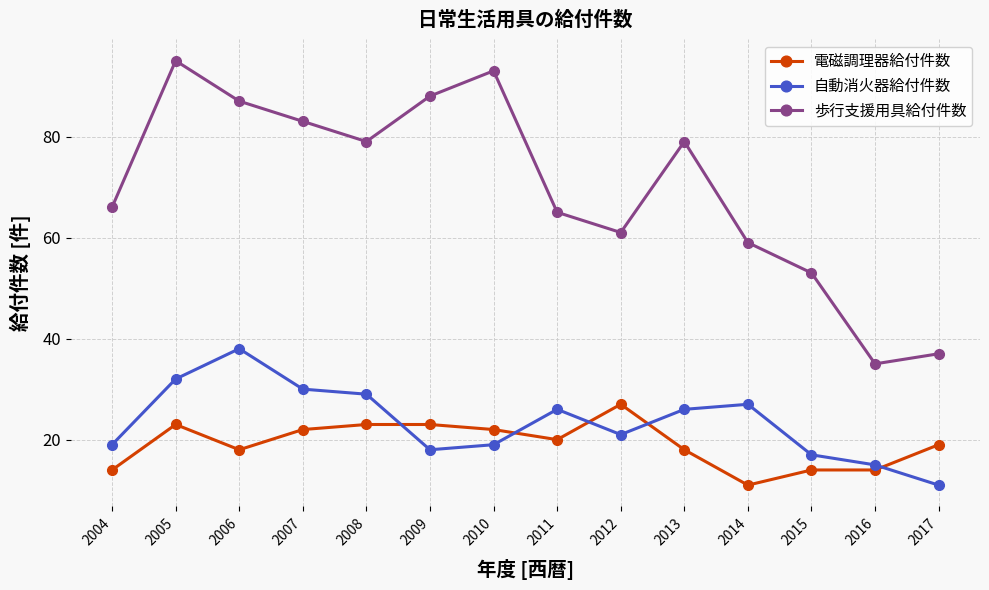

Reading right to left, extract all data points from this chart.

電磁調理器給付件数: 19	14	14	11	18	27	20	22	23	23	22	18	23	14
自動消火器給付件数: 11	15	17	27	26	21	26	19	18	29	30	38	32	19
歩行支援用具給付件数: 37	35	53	59	79	61	65	93	88	79	83	87	95	66